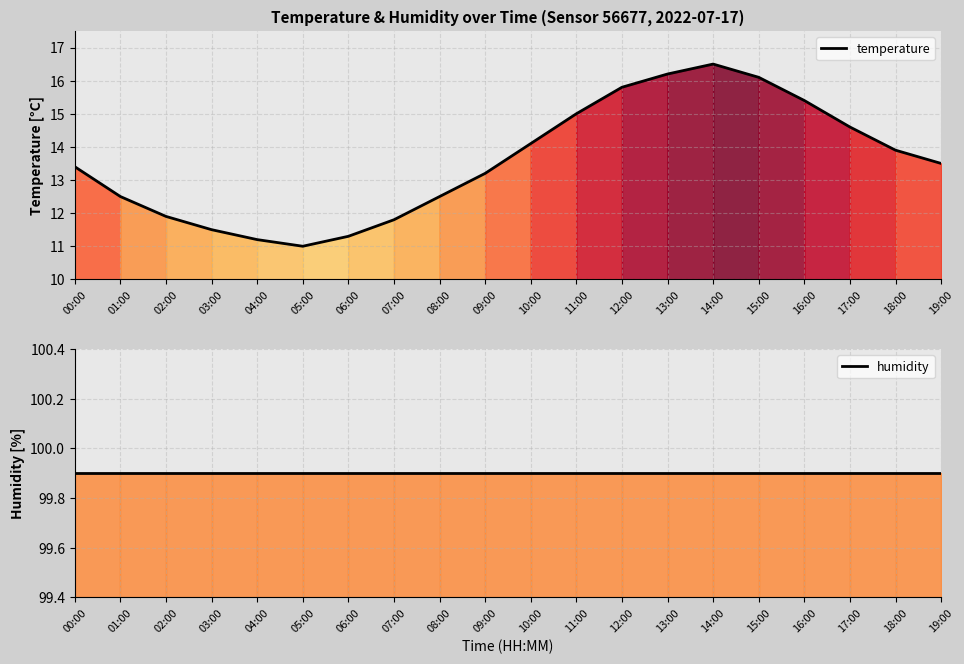

What is the average value of the humidity series?

99.9